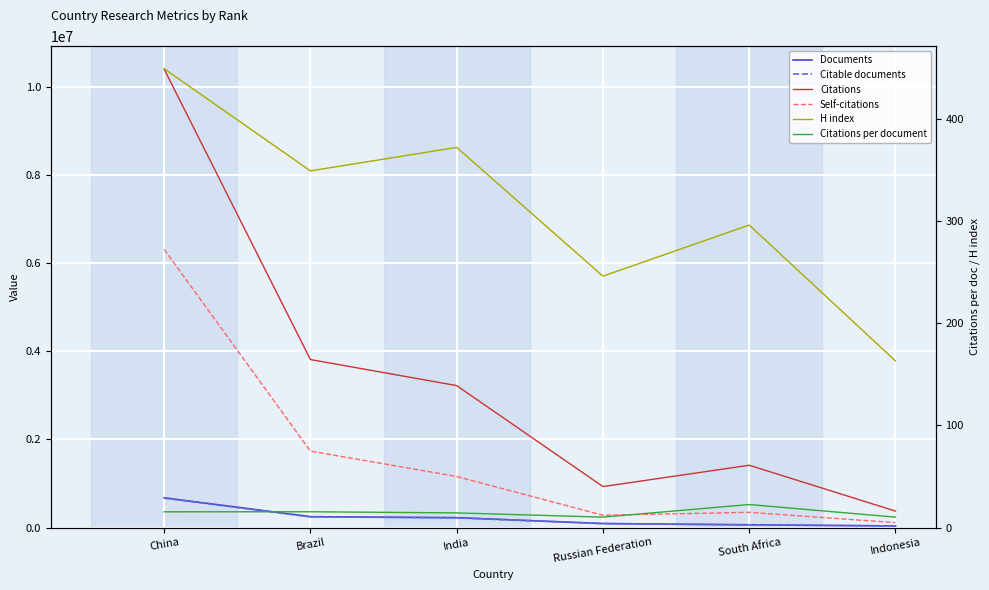

What position from the right is Indonesia?

1